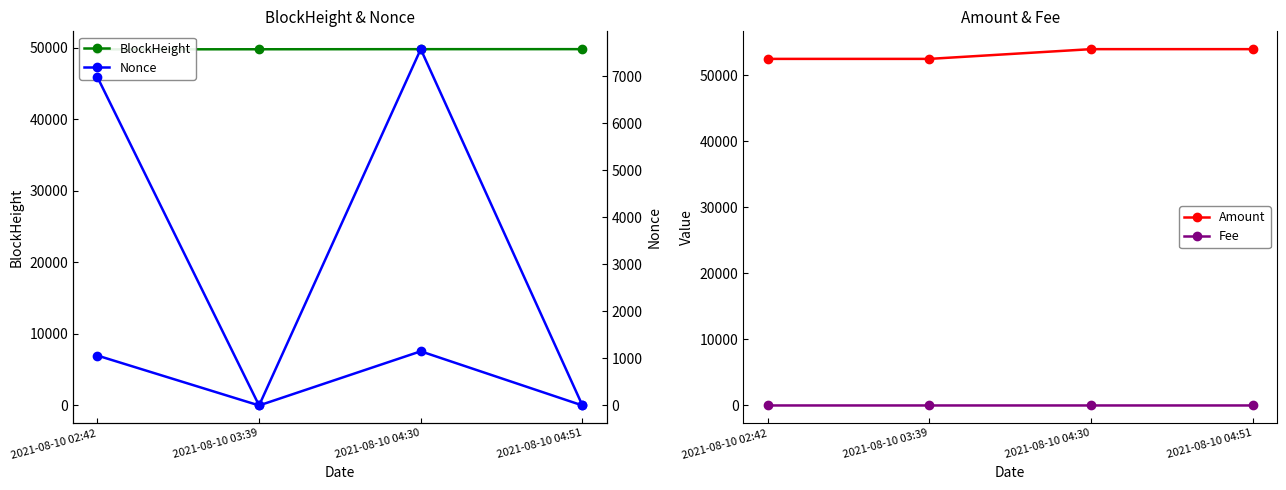

True or false: Fee and Amount intersect in this chart.

False